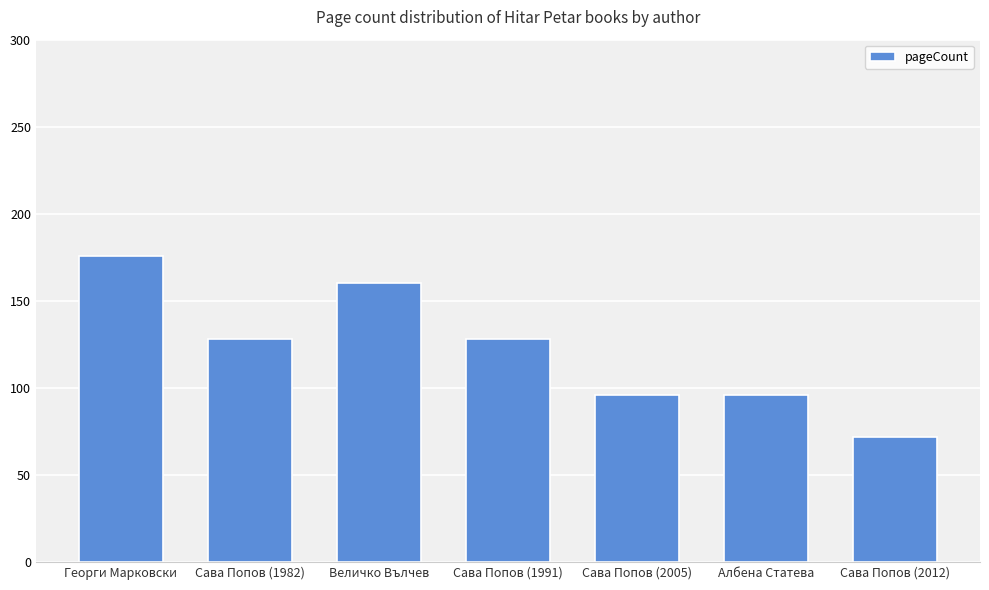

Is it true that the value at Сава Попов (1982) is 128?

True